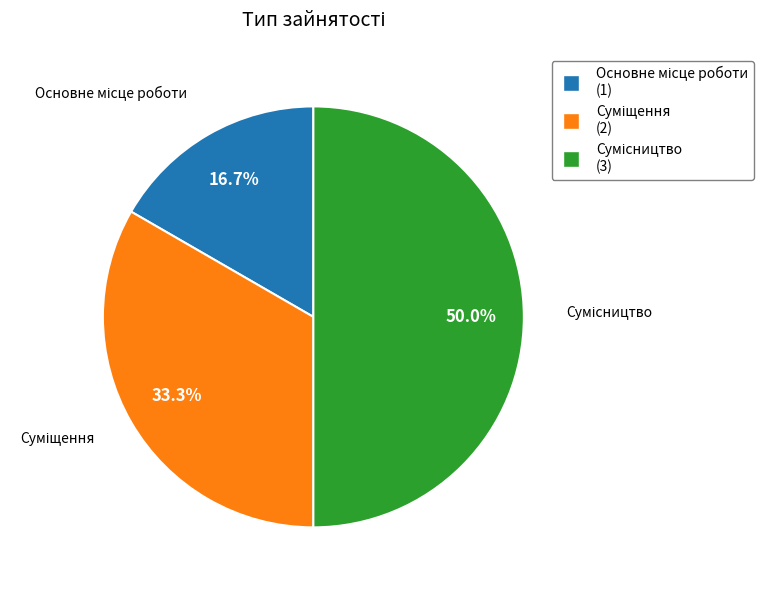

To the nearest percent, what is the combined percentage of Сумісництво and Основне місце роботи?

67%